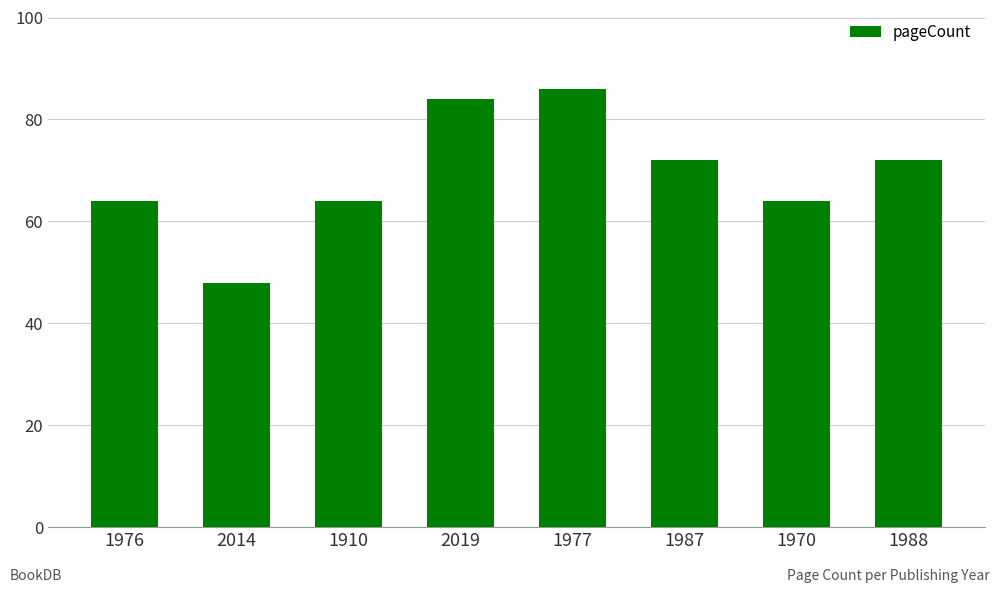

What is the difference between the values at 2019 and 1976?

20